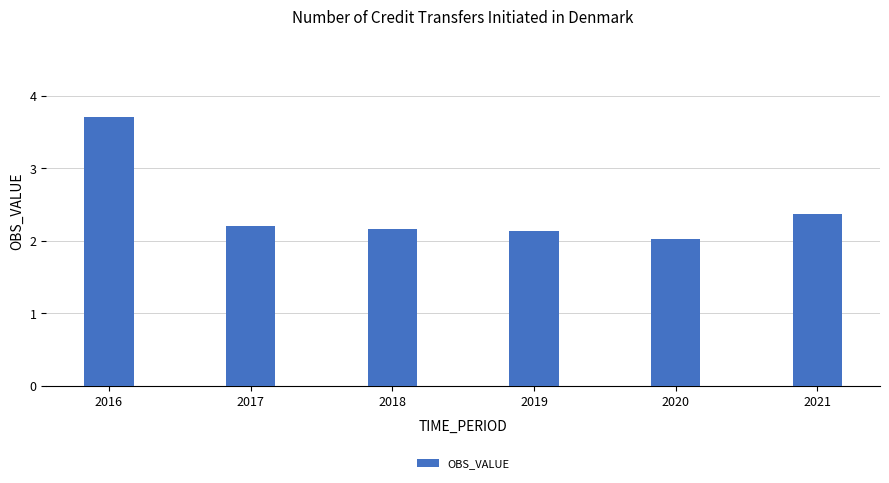

Does the chart contain stacked bars?

No